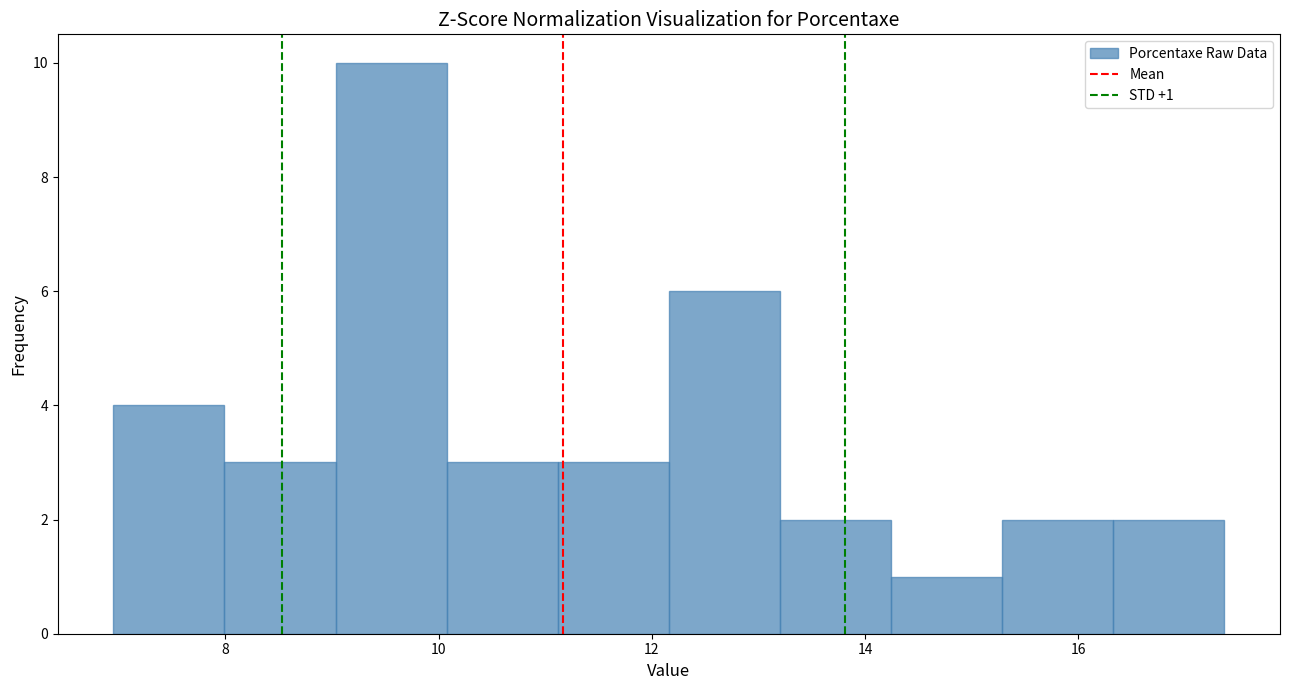

Which range on the x-axis has the tallest bar?

9.0 to 10.0